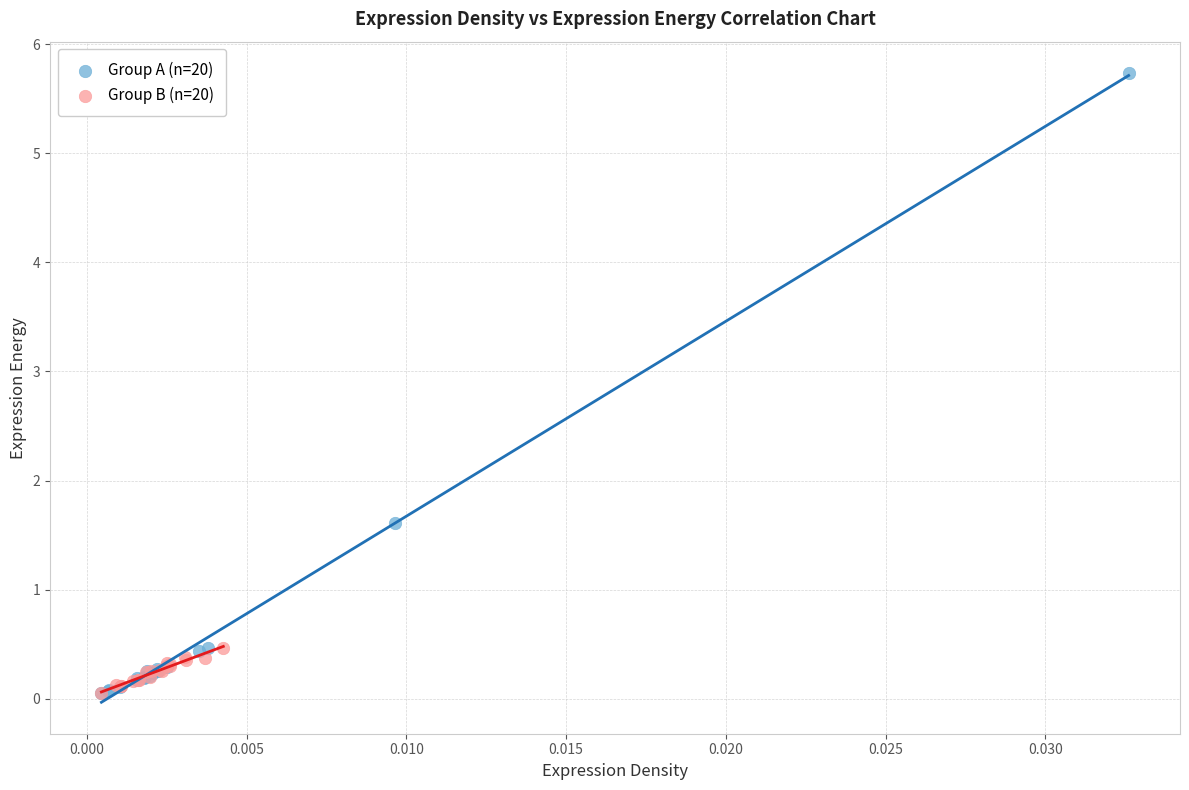

Which series reaches the maximum Y coordinate?

Group A (n=20)